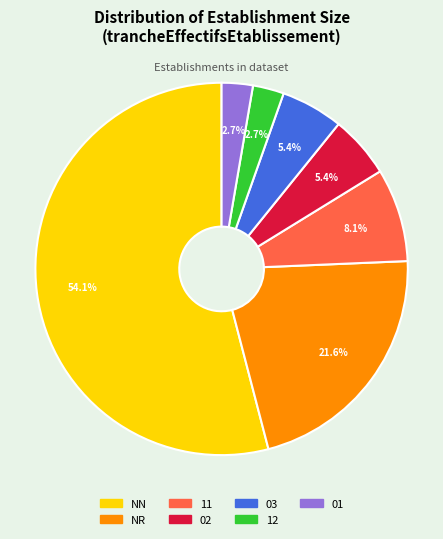

Is there a majority slice in this chart?

Yes